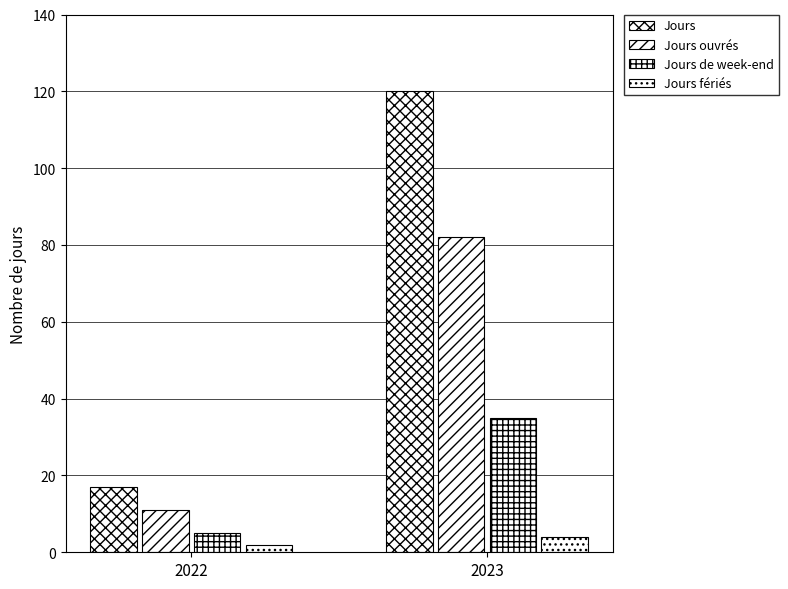

What is the difference between the maximum and minimum values in the Jours de week-end series?

30